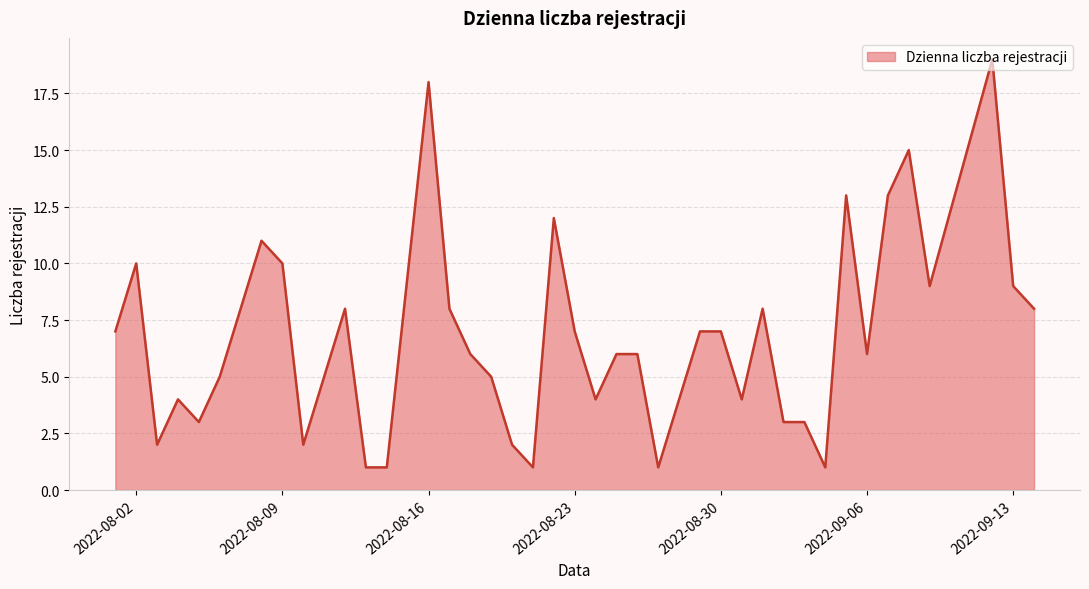

What is the greatest value displayed?

19